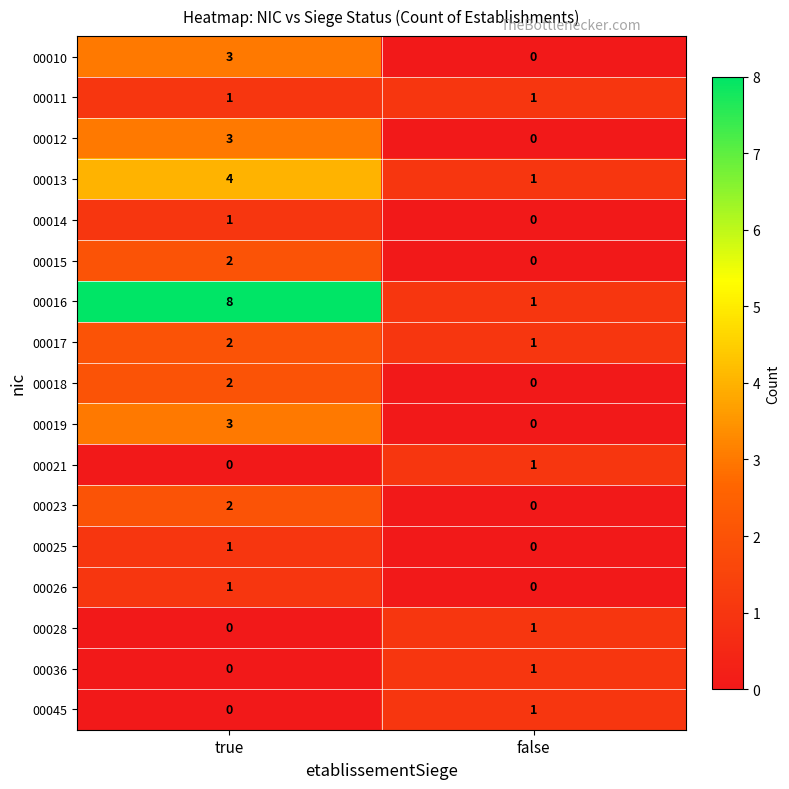

Is it true that 00026 equals 2 at true?

False